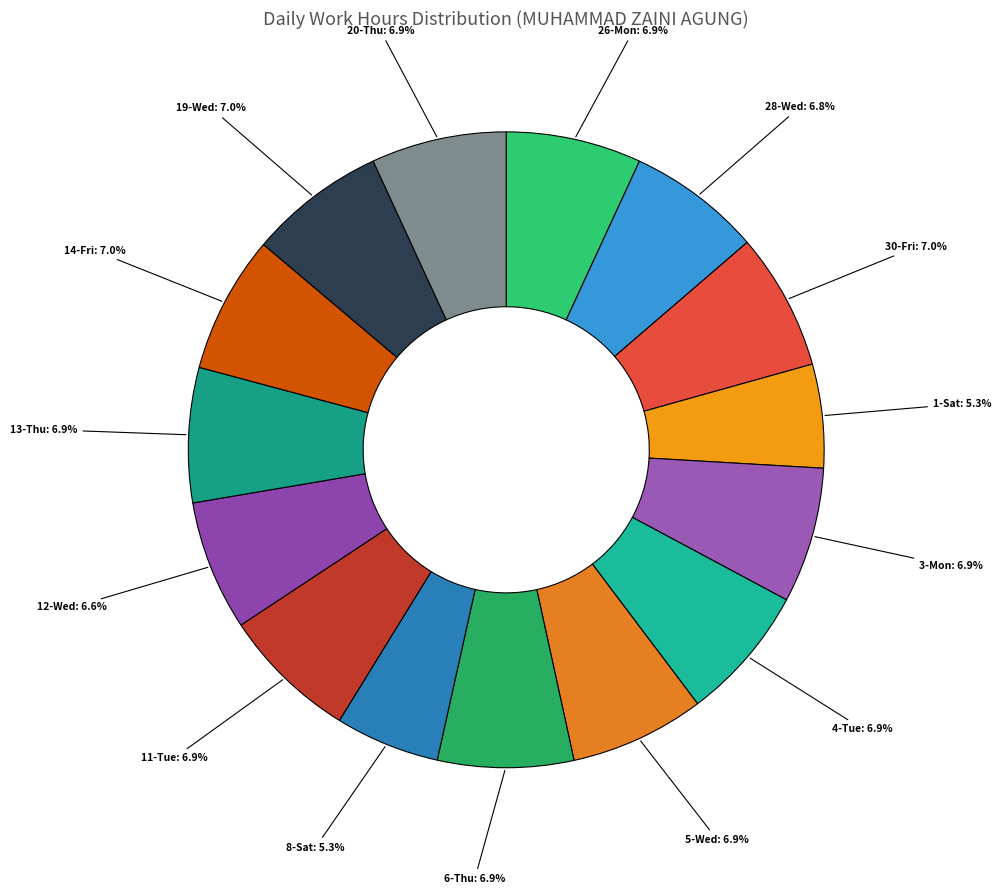

How much of the chart is everything except 20-Thu?

93.1%